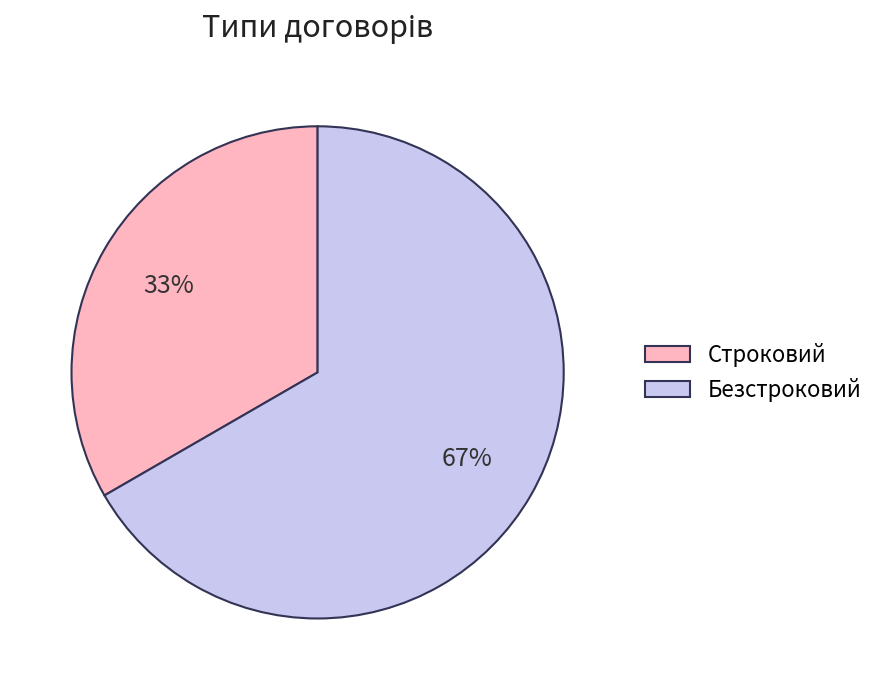

Combined, do Безстроковий and Строковий account for over 50%?

Yes